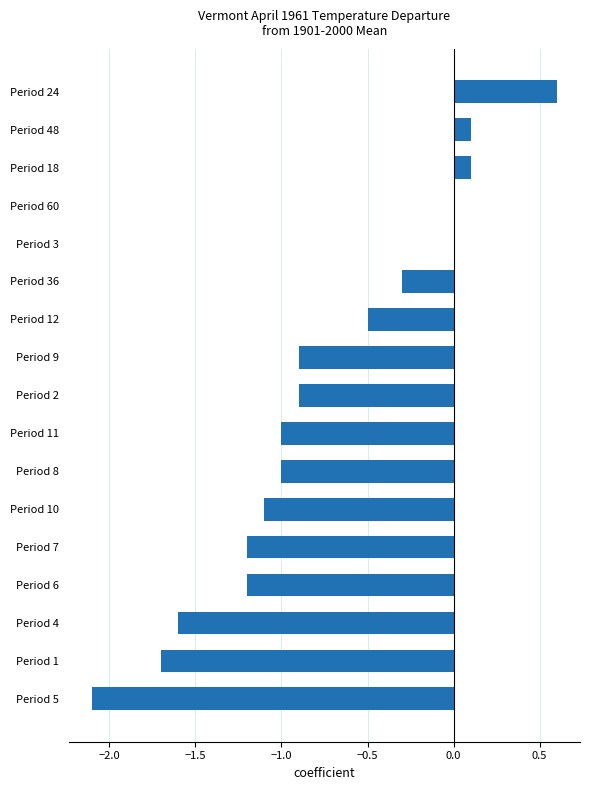

What is the sum of all values?

-12.7